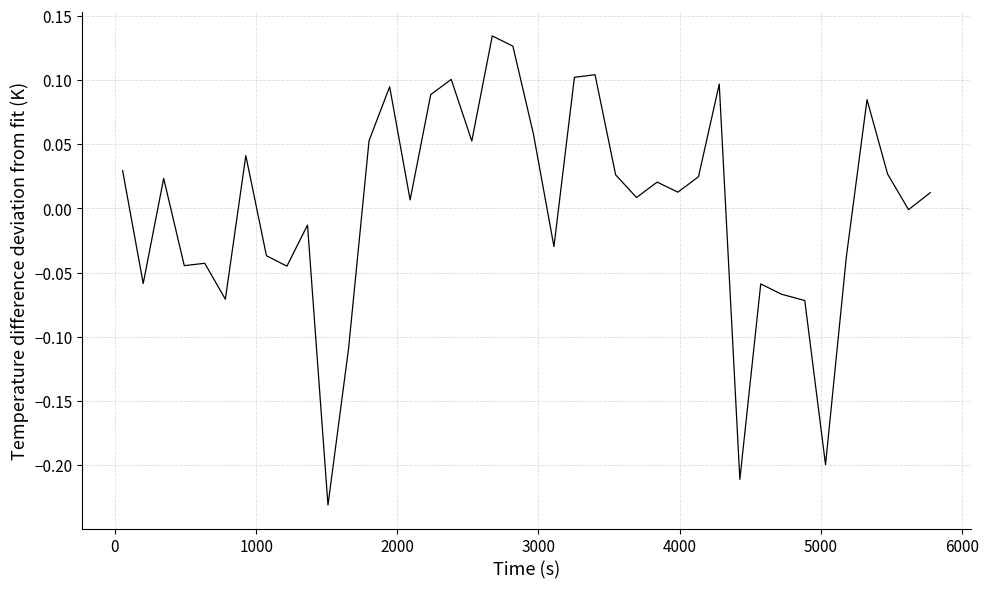

How many lines are shown in the chart?

1